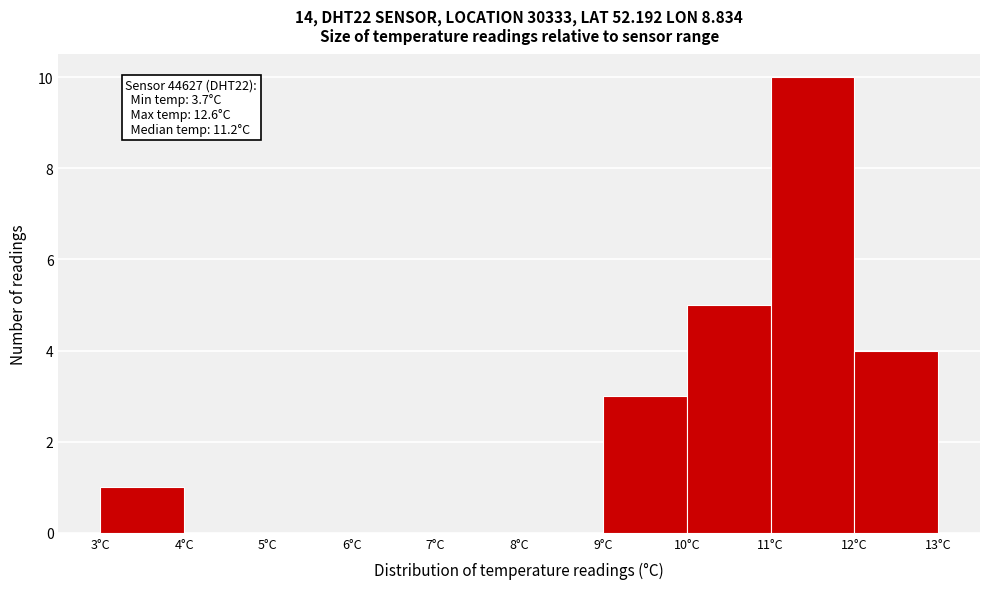

Over which range of the x-axis is the bar tallest?

11 to 12